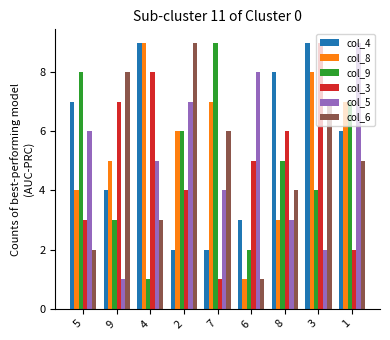

At 5, list the series in order from smallest to largest.

col_6, col_3, col_8, col_5, col_4, col_9